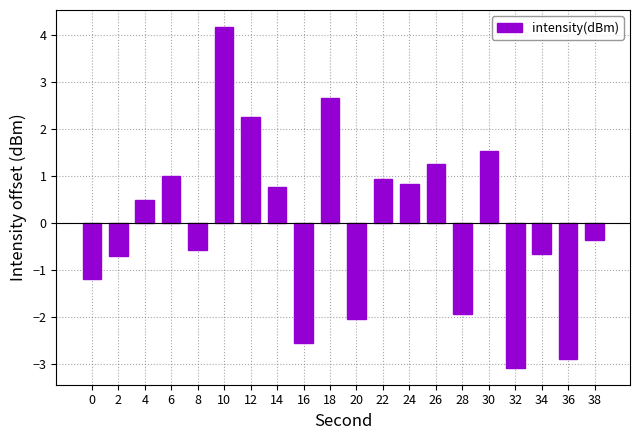

What is the change in value from 12 to 36?

-5.1